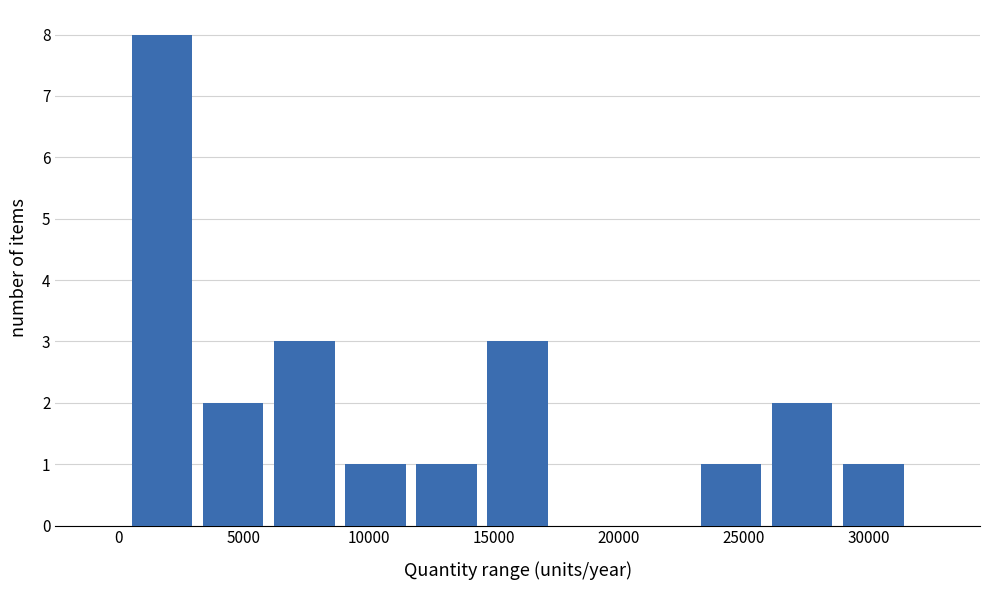

How tall is the bar that spans 9000 to 11500 on the x-axis? Neither the bar edges nor the heights are printed on the chart, so give them approximately, as read against the axes.

1